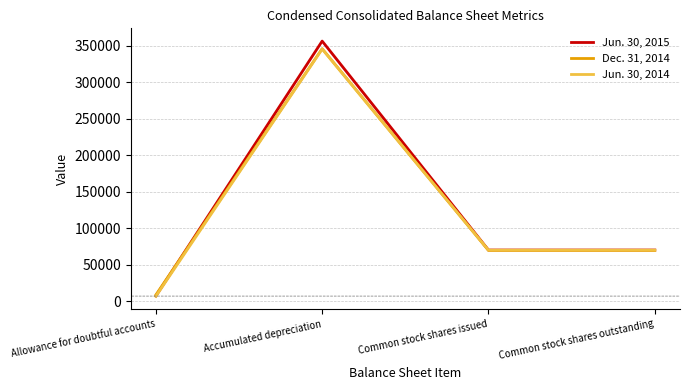

What are all the series names shown in the legend?

Jun. 30, 2015, Dec. 31, 2014, Jun. 30, 2014